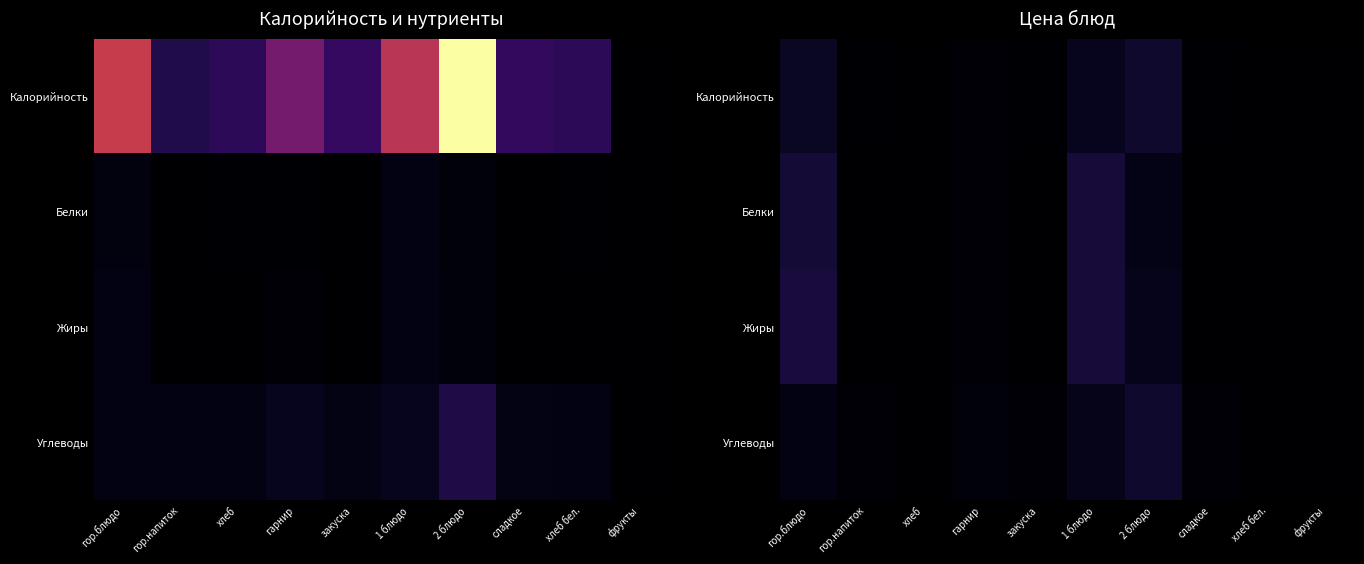

What is the sum of all Белки values?

113.8